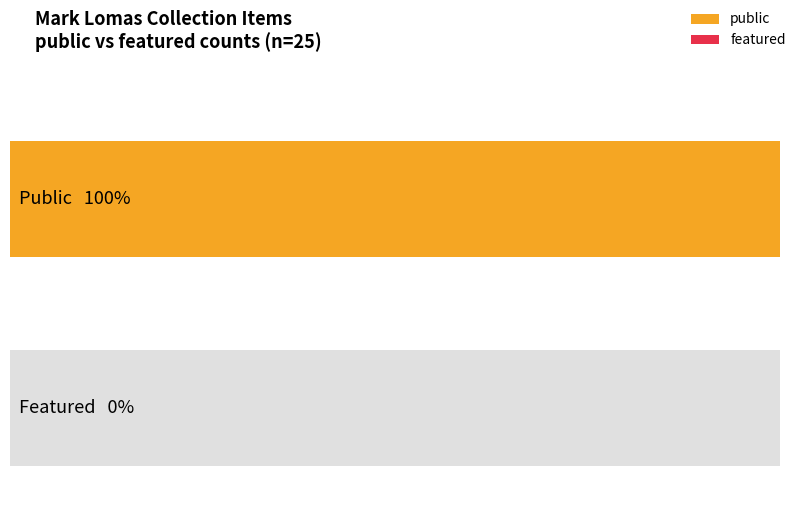

Reading left to right, what are all the values shown in this chart?

public: 1	1	1	1	1	1	1	1	1	1	1	1	1	1	1	1	1	1	1	1	1	1	1	1	1
featured: 0	0	0	0	0	0	0	0	0	0	0	0	0	0	0	0	0	0	0	0	0	0	0	0	0